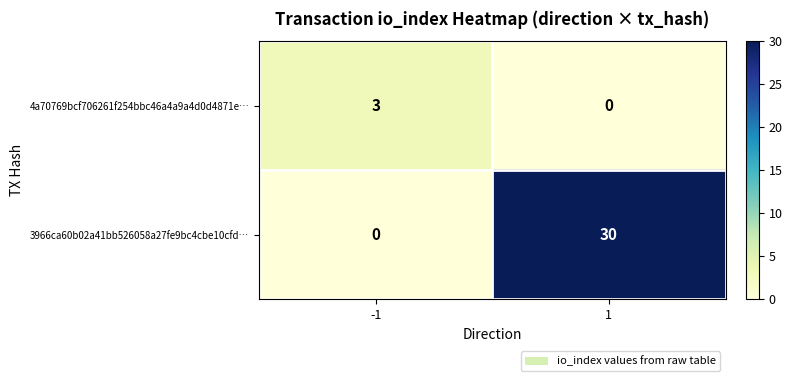

List the series in order of their overall mean, lowest first.

4a70769bcf706261f254bbc46a4a9a4d0d4871e…, 3966ca60b02a41bb526058a27fe9bc4cbe10cfd…